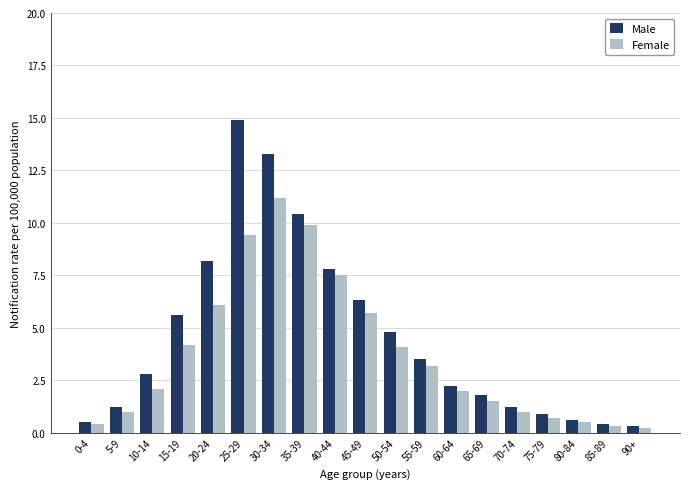

At which label does Female reach its peak?

30-34